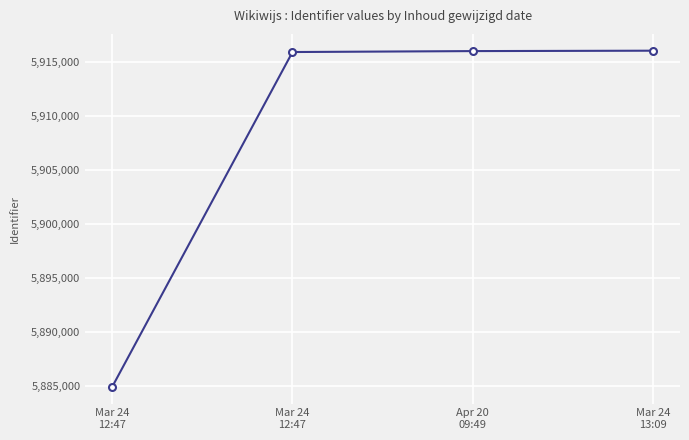

How many lines are shown in the chart?

1